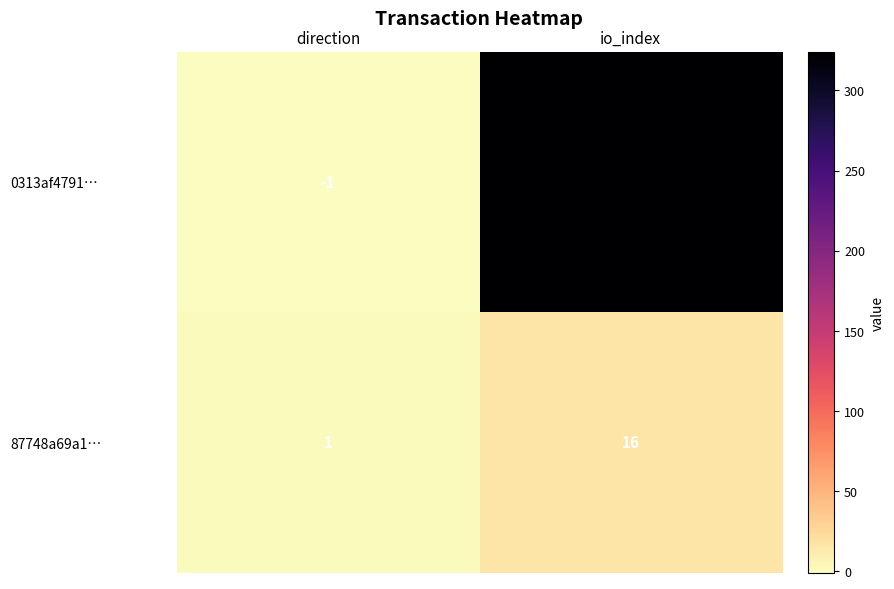

How many data points in 87748a69a1… are less than 16?

1